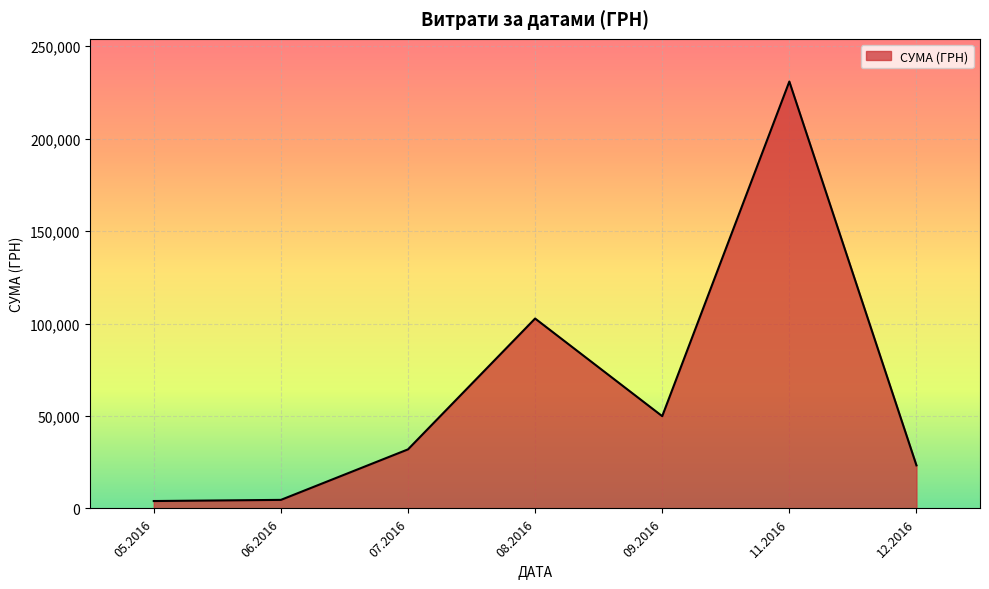

What is the maximum value shown in the chart?

230842.2